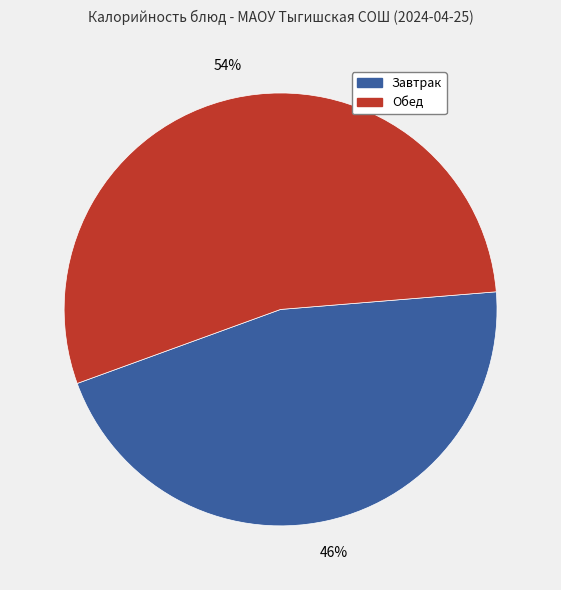

Is there any slice that represents more than half of the pie?

Yes